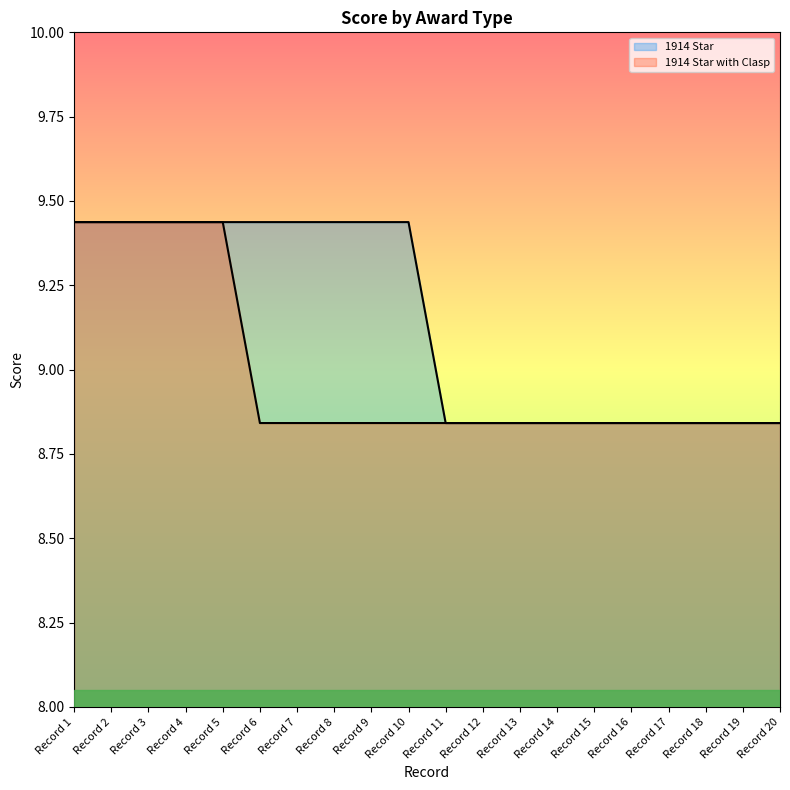

What is the greatest value displayed?

9.4